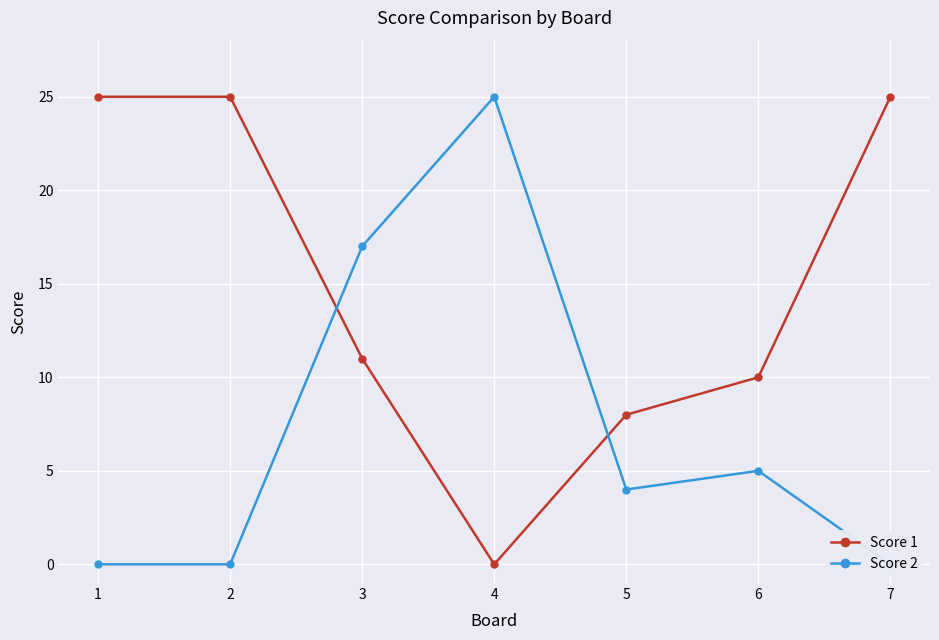

How many data points in Score 2 are above 4?

3